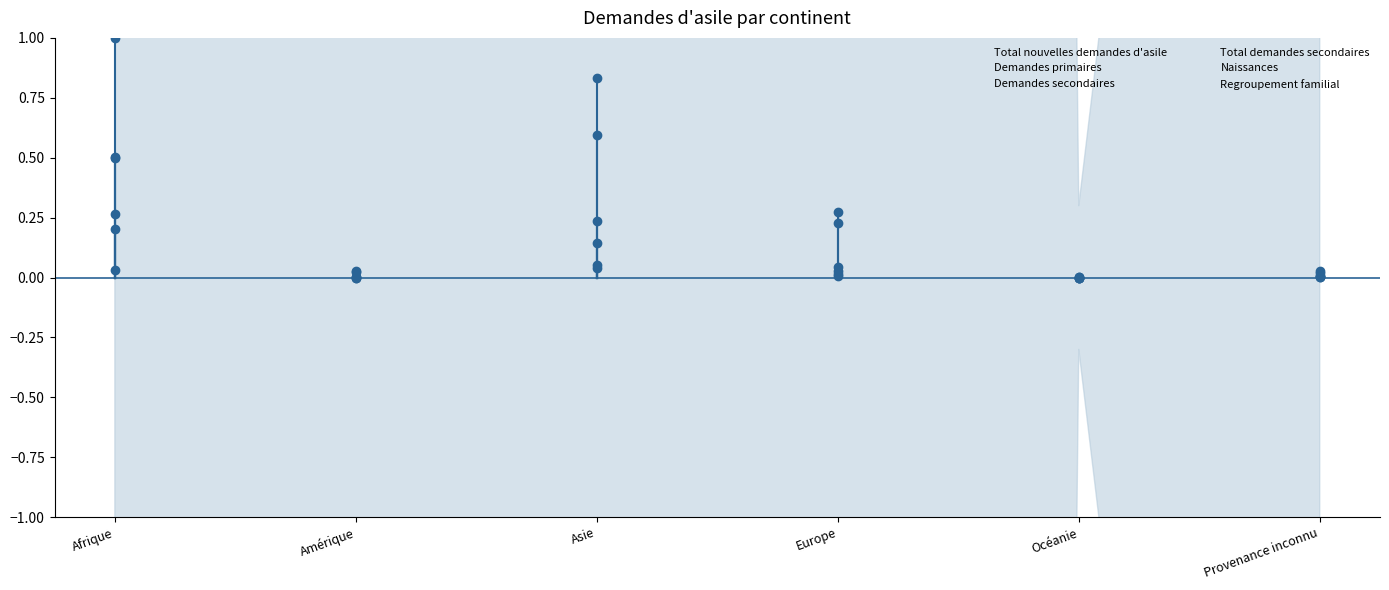

Where is Total demandes secondaires nearest to the value 0?

Océanie